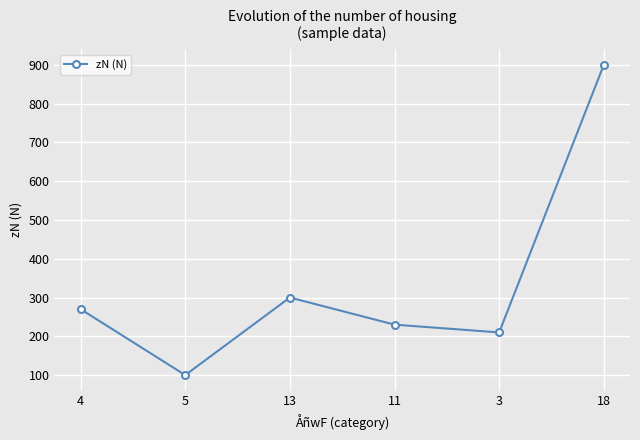

At which category does the chart reach its peak across all series?

18